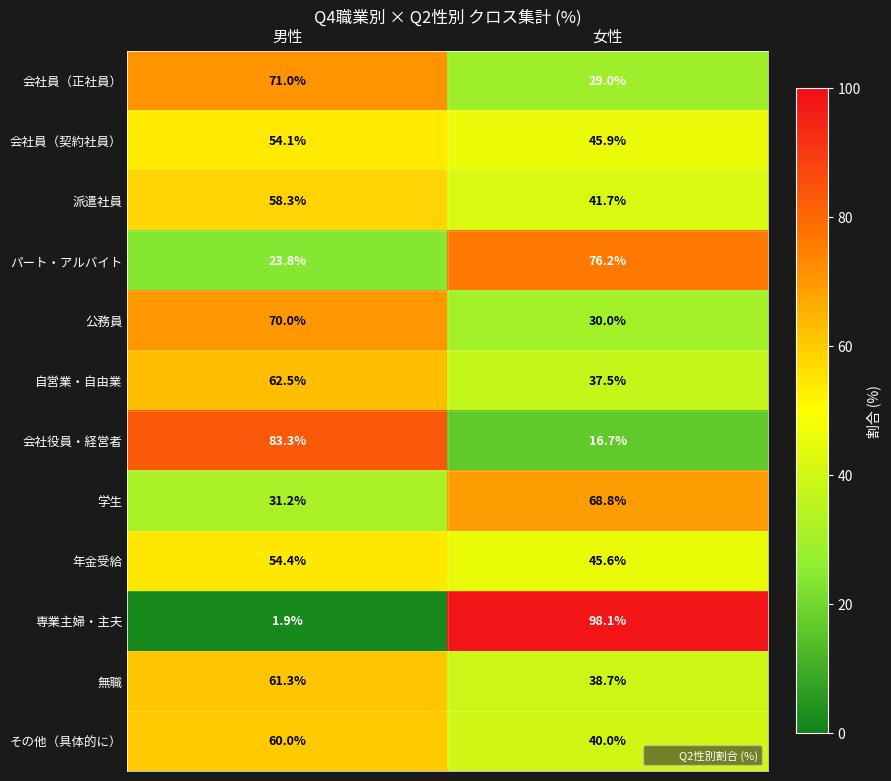

List the labels in order of 無職 value, largest first.

男性, 女性